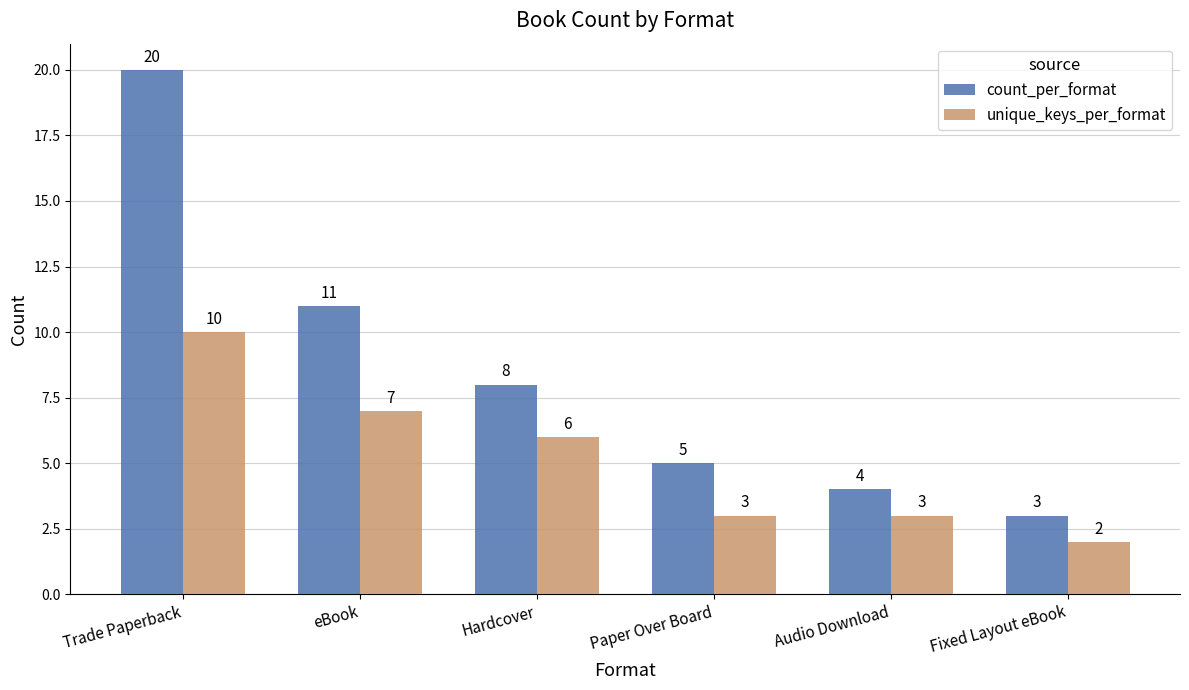

What is the difference between the maximum and minimum values in the count_per_format series?

17